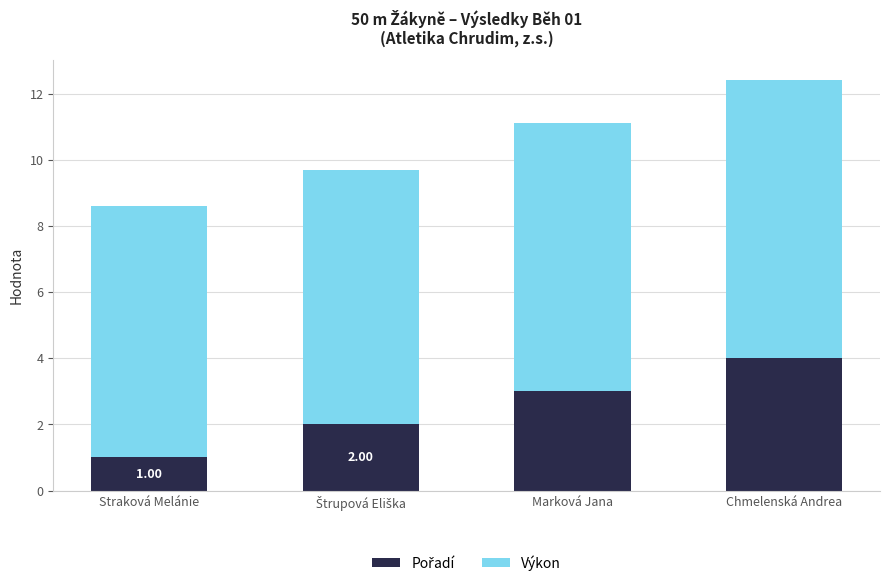

What is the total value across all series at Chmelenská Andrea?

12.4